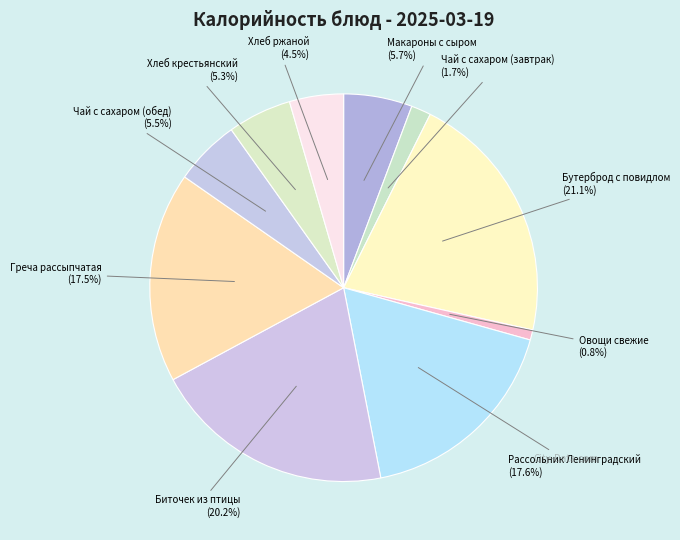

Which has a higher value, Рассольник Ленинградский or Макароны с сыром?

Рассольник Ленинградский